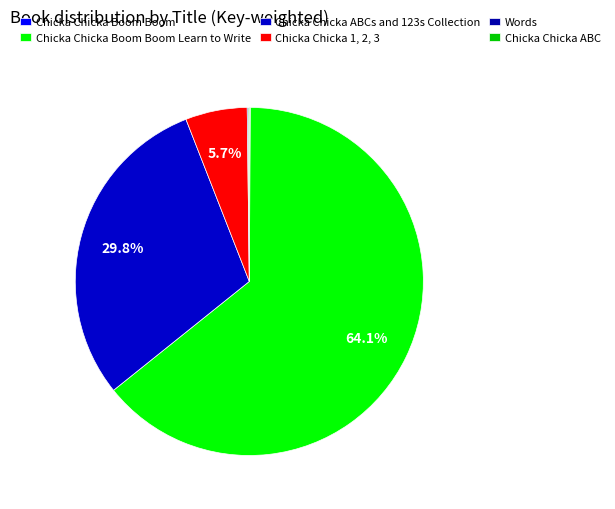

What is the ratio of the value at Chicka Chicka ABC to the value at Words?

1.0